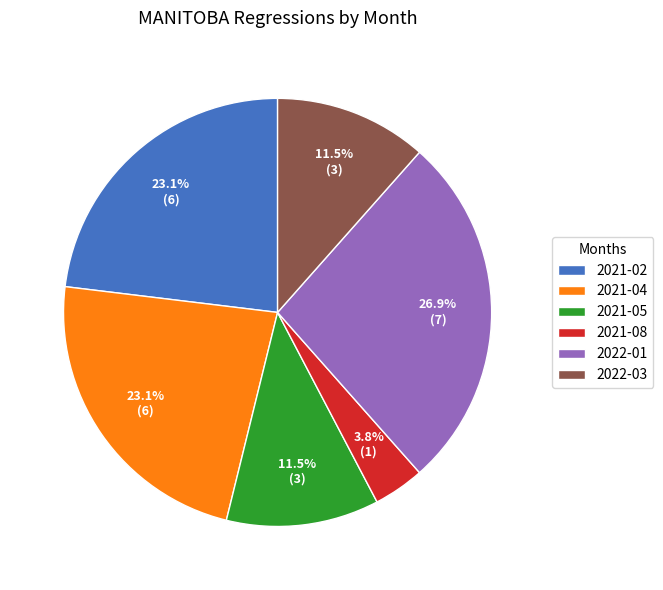

Combined, what portion of the pie is 2022-03 and 2021-04?

34.6%